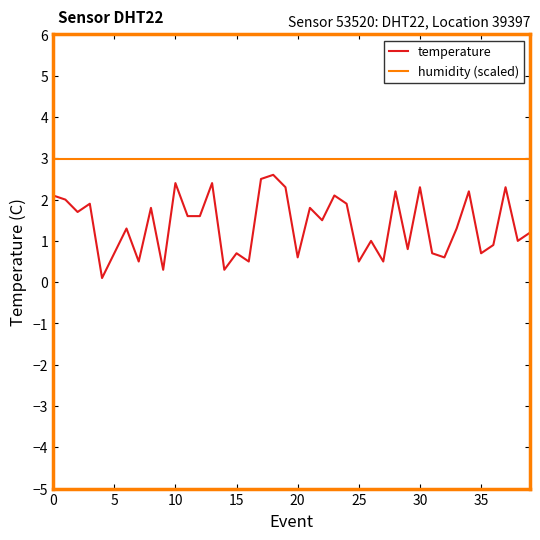

True or false: humidity (scaled) and temperature intersect in this chart.

False